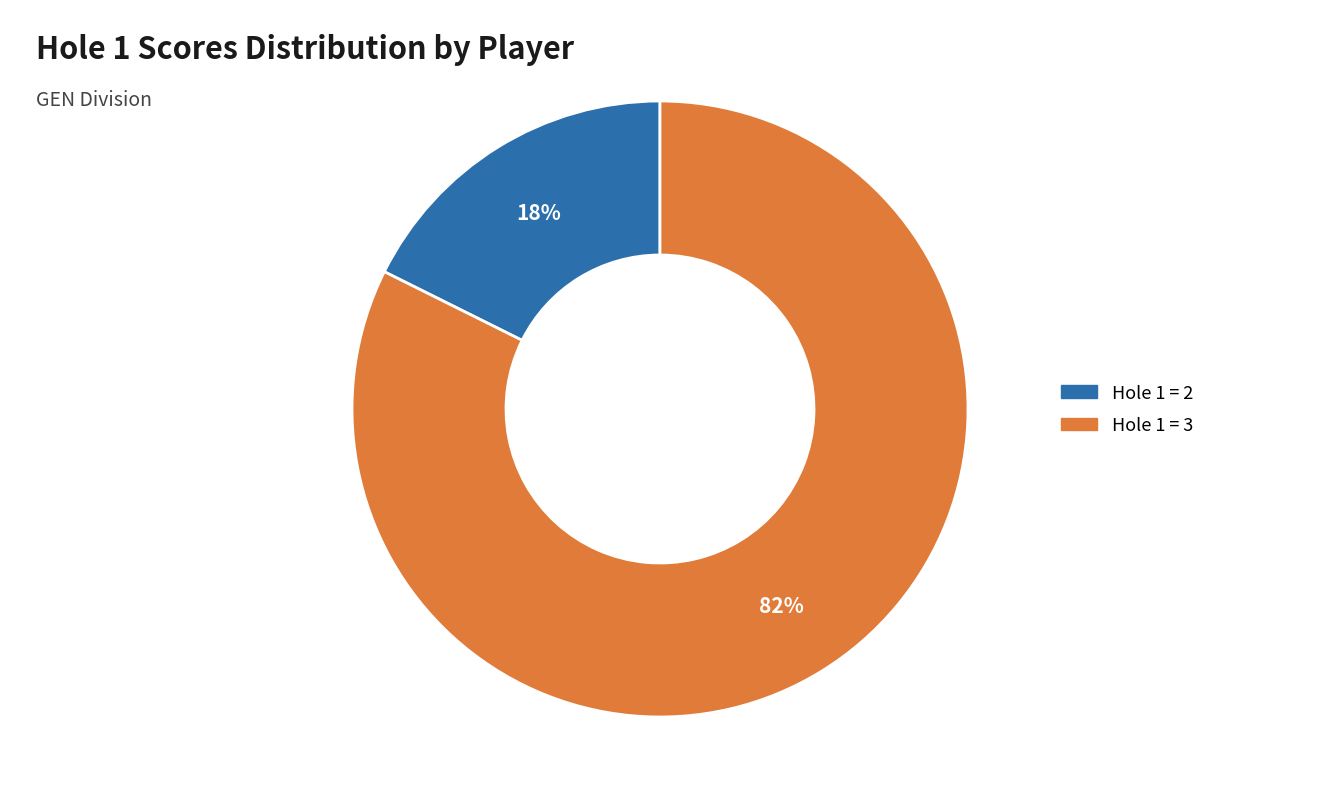

Is there a majority slice in this chart?

Yes